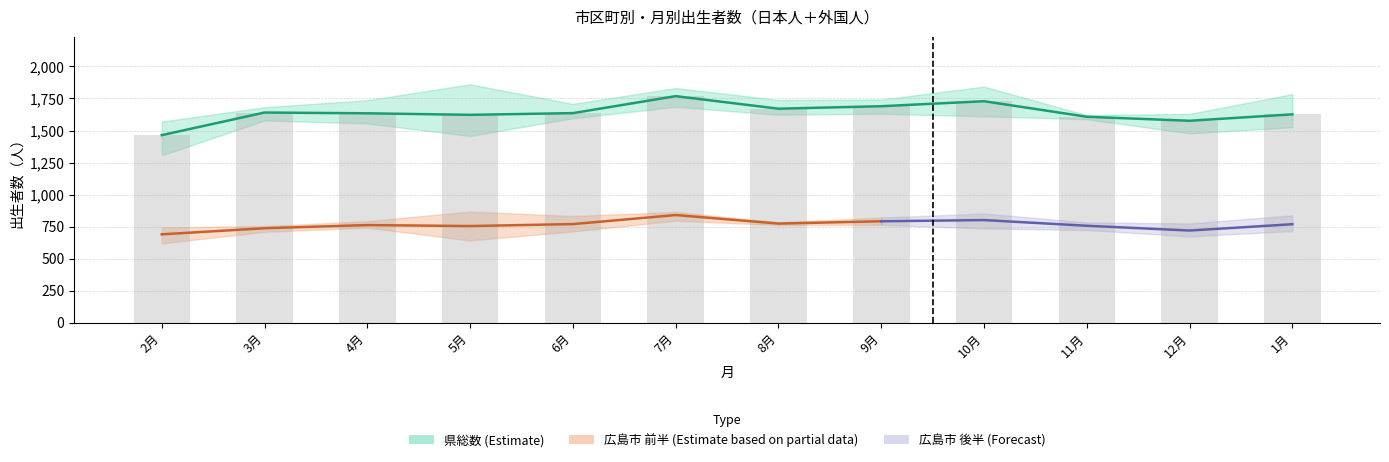

At which category does the chart reach its minimum across all series?

2月